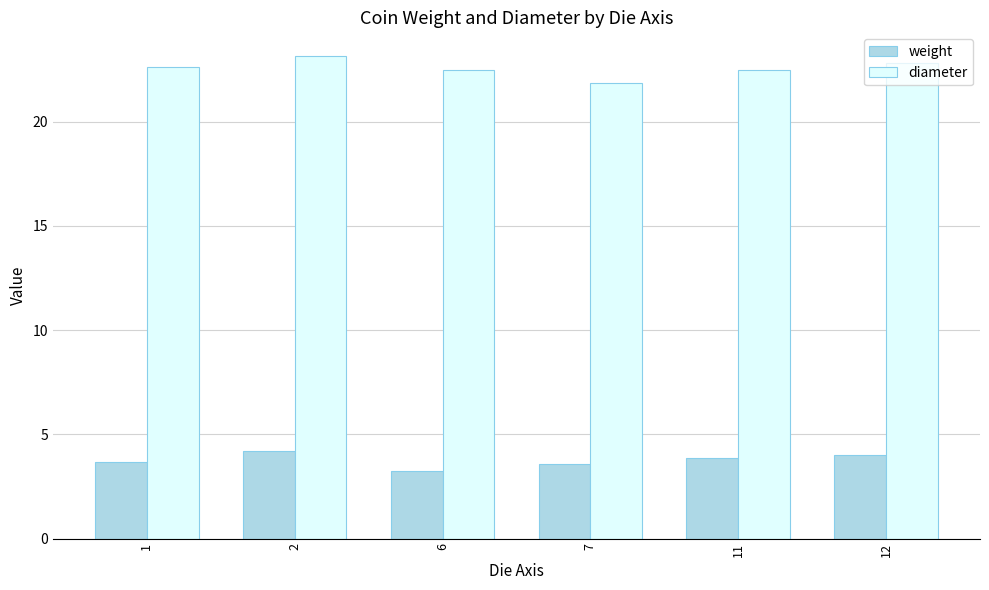

Does the chart contain any negative values?

No